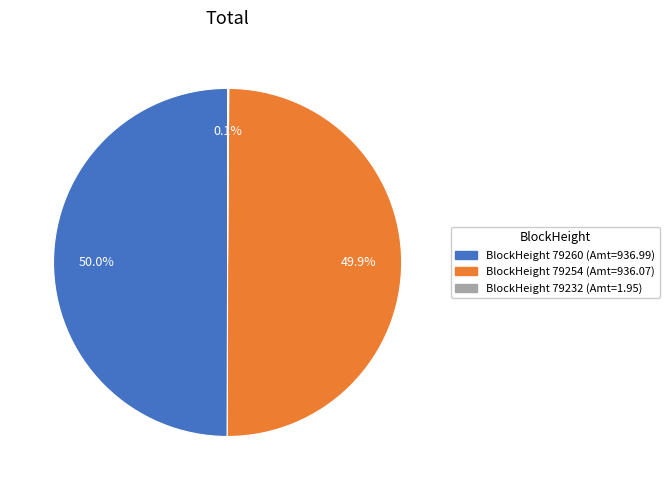

What portion of the pie excludes BlockHeight 79254 (Amt=936.07)?

50.1%